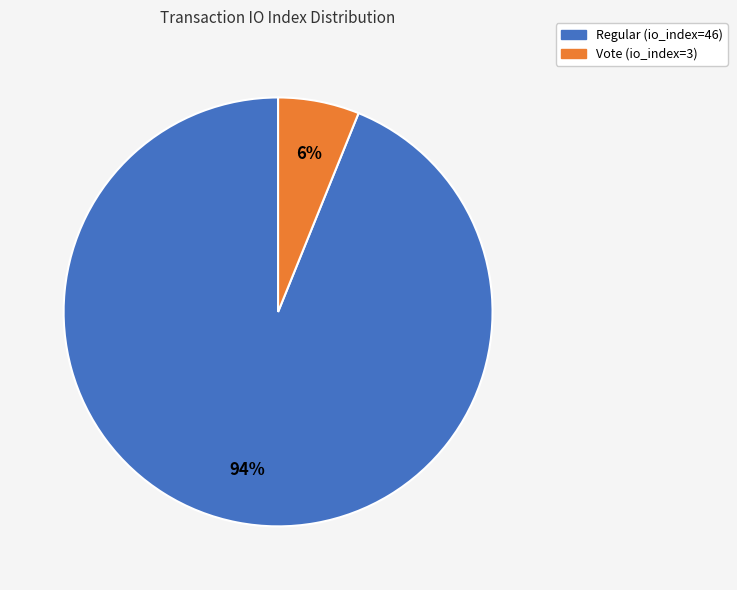

To the nearest percent, what portion does Vote (io_index=3) represent?

6%